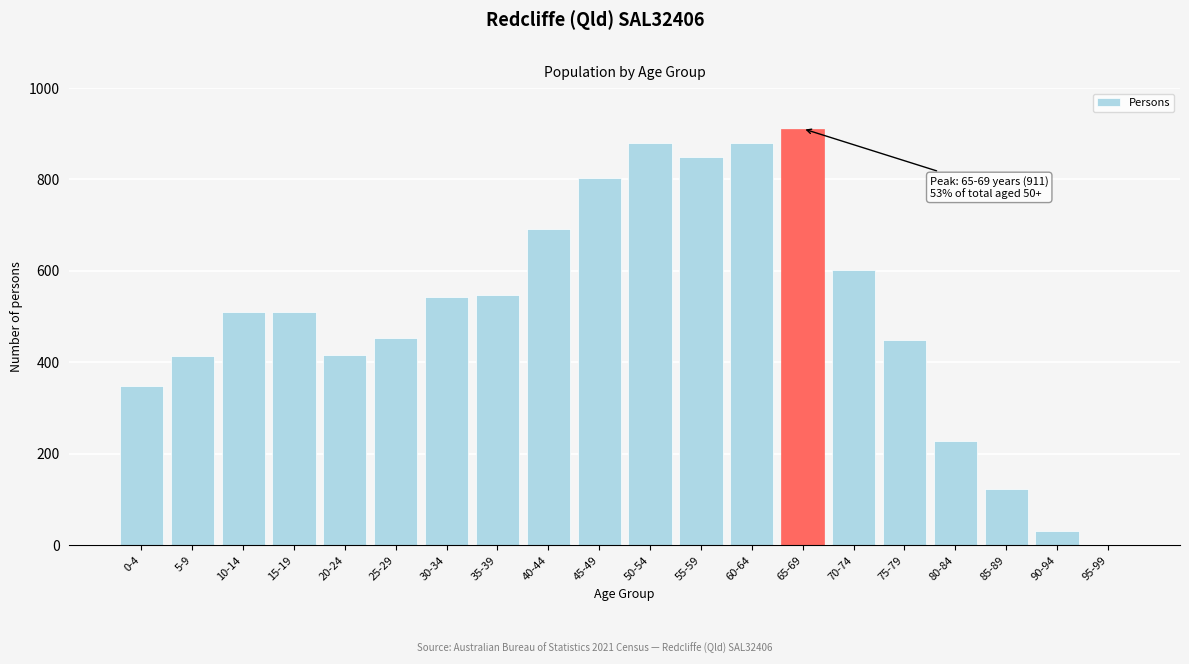

What is the greatest value displayed?

911